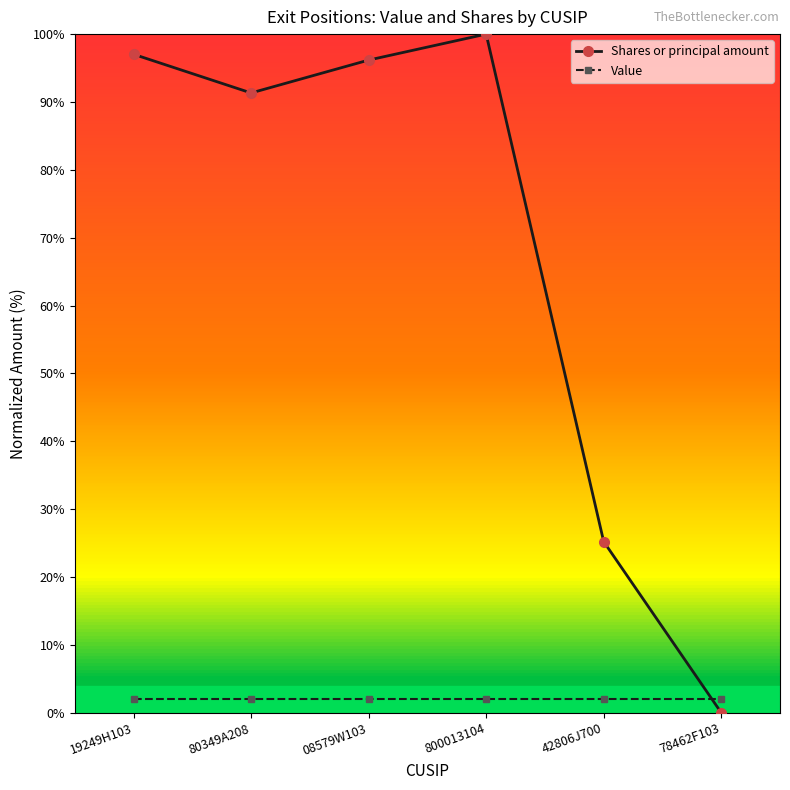

What is the maximum value shown in the chart?

100.0